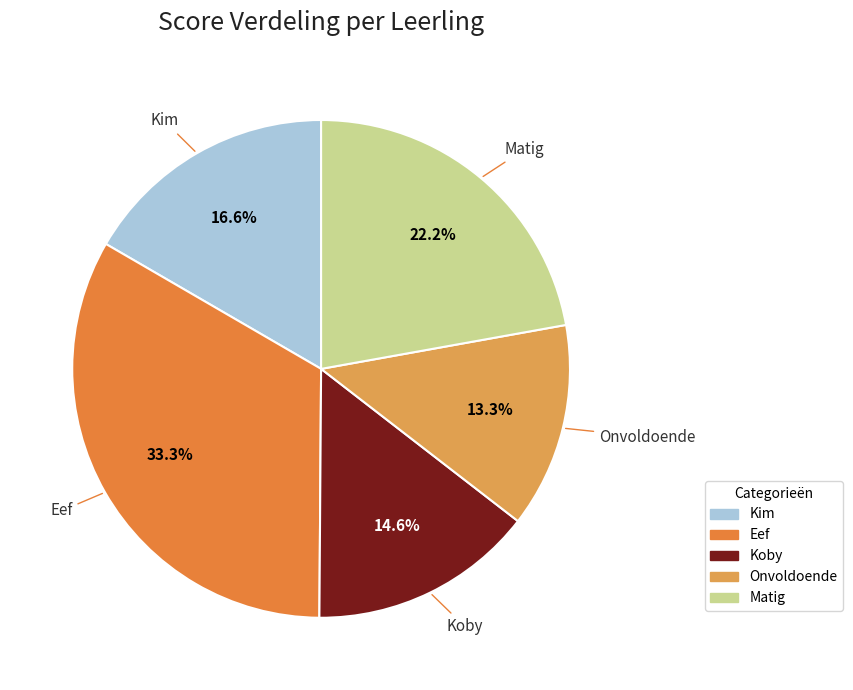

What is the largest slice in the pie chart?

Eef